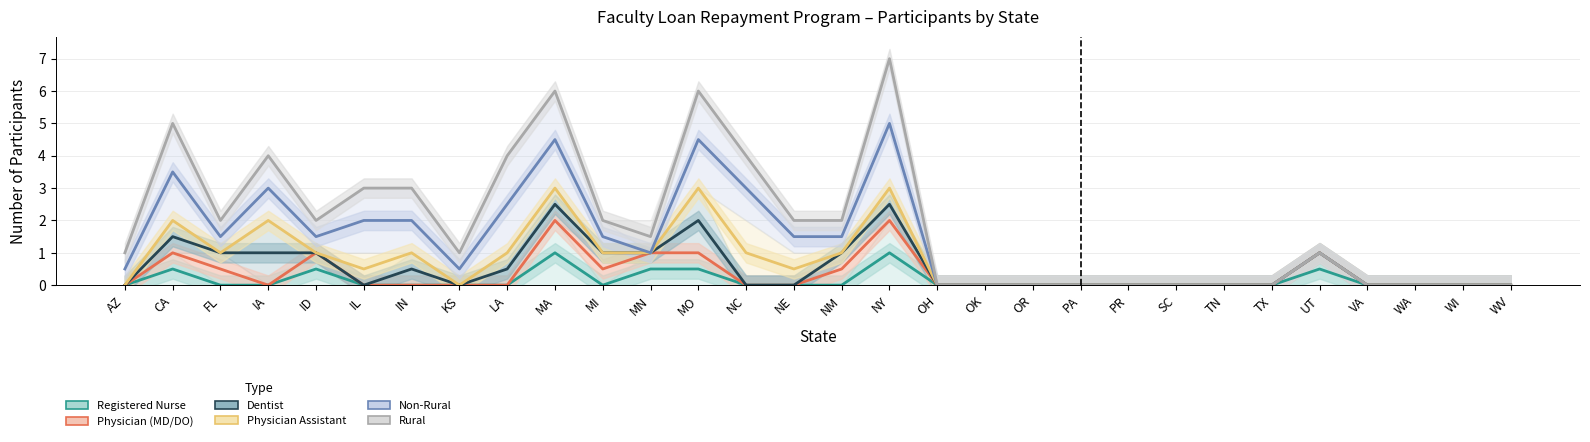

What is the greatest value displayed?

7.0